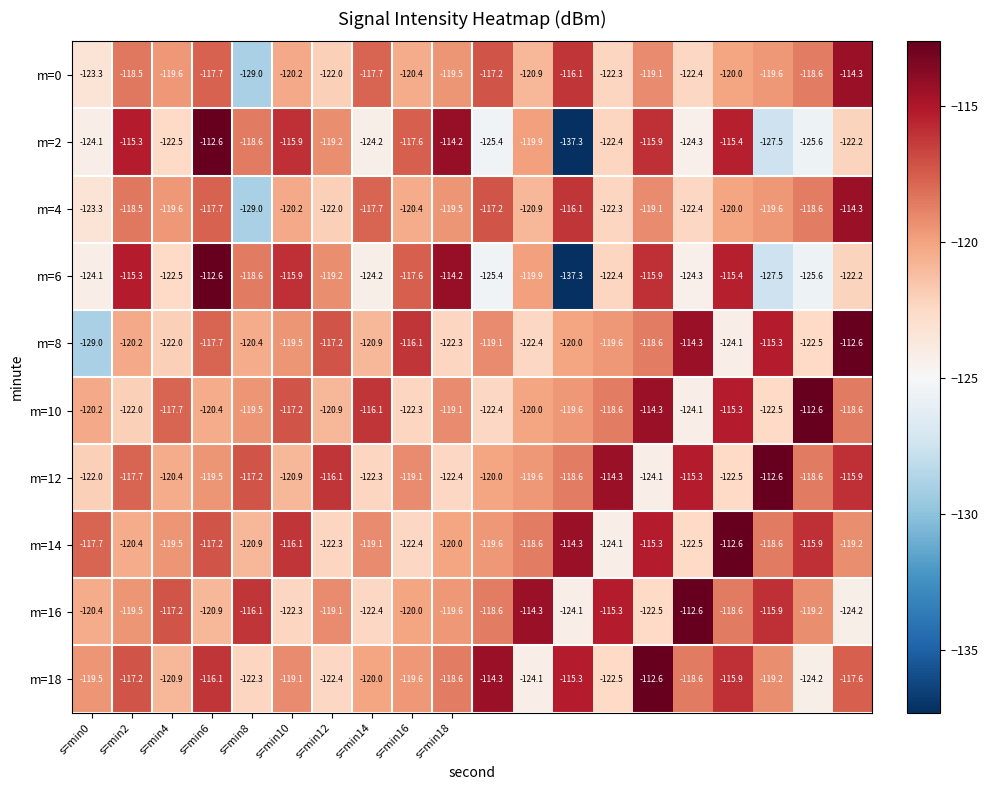

What is the highest value of the m=8 series?

-112.6